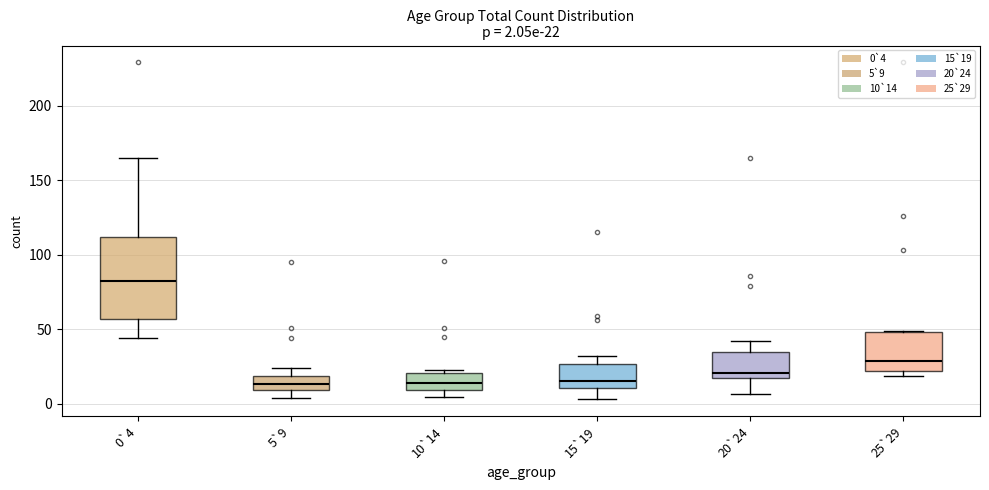

Comparing the boxes themselves (not the whiskers), which one is the tallest?

0`4